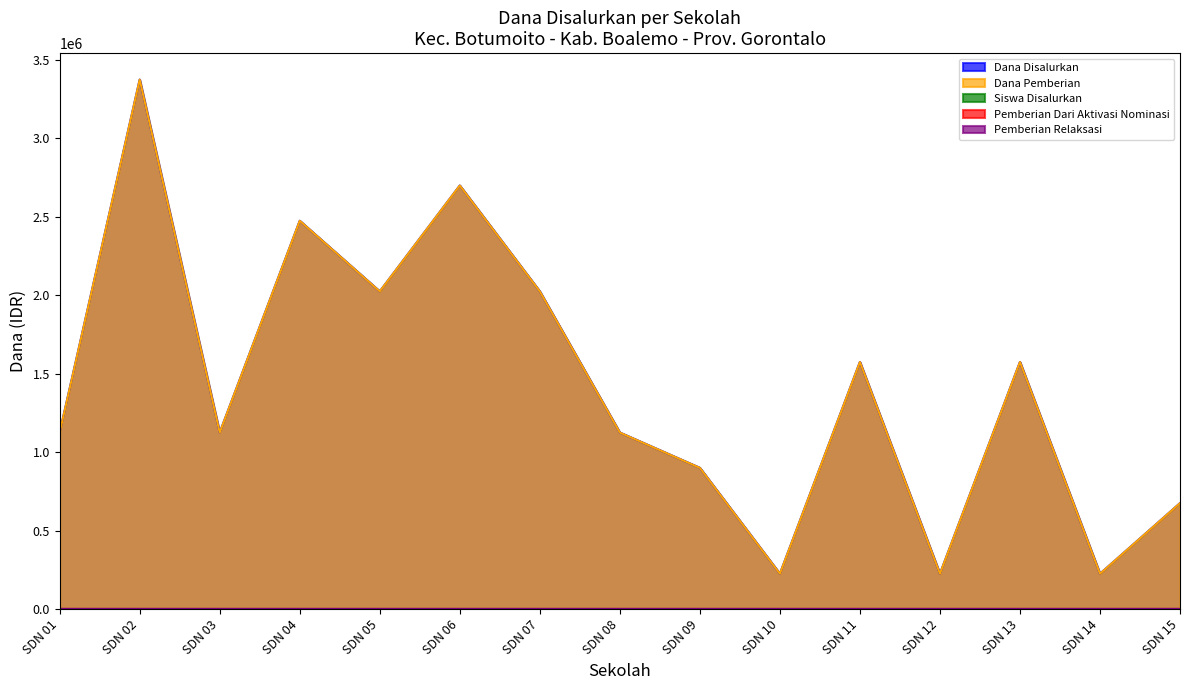

Which series has the largest total across all categories?

Dana Disalurkan